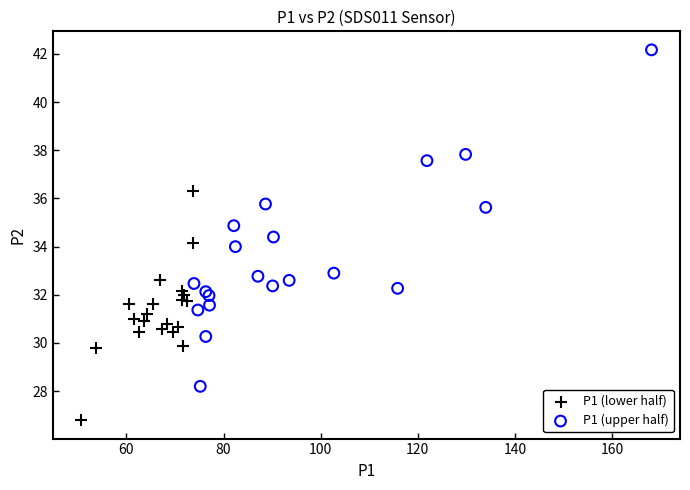

Which series has the largest Y range (max minus min)?

P1 (upper half)